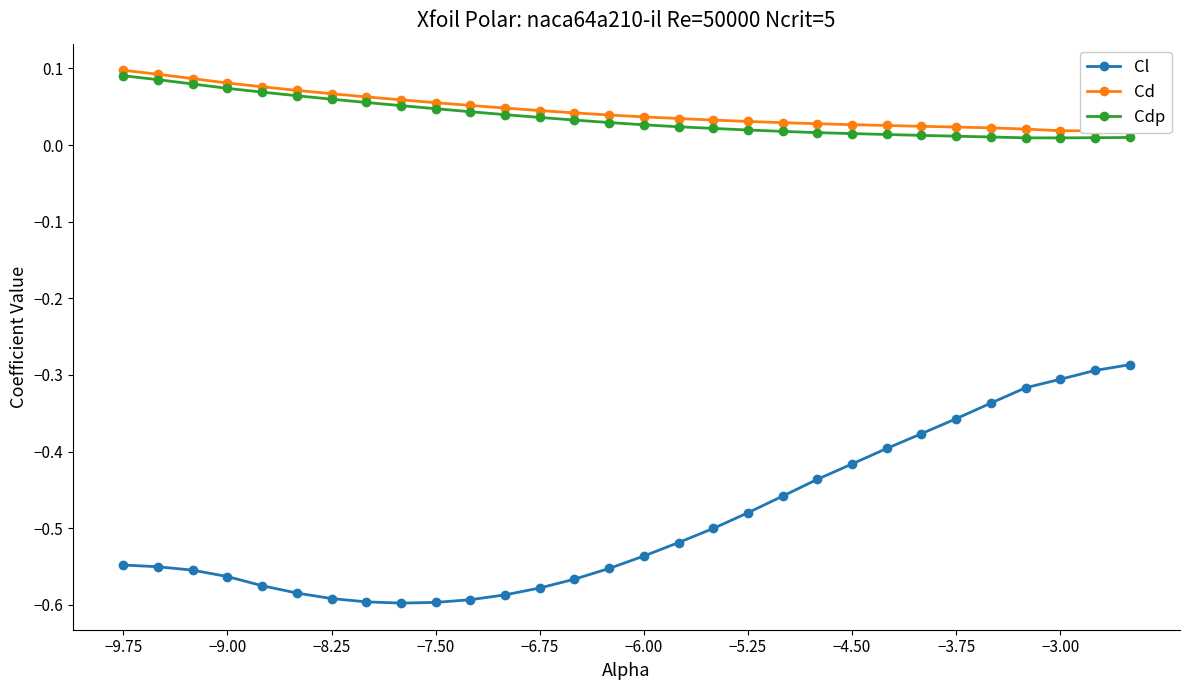

Rank the series by their maximum value, from highest to lowest.

Cd, Cdp, Cl